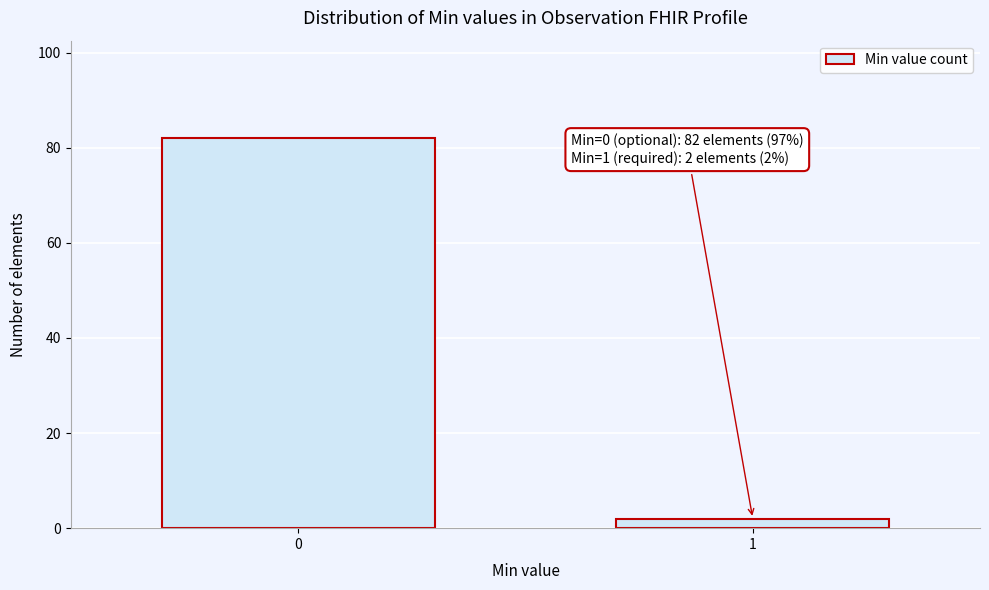

Reading left to right, list all the values displayed in this chart.

0=82	1=2